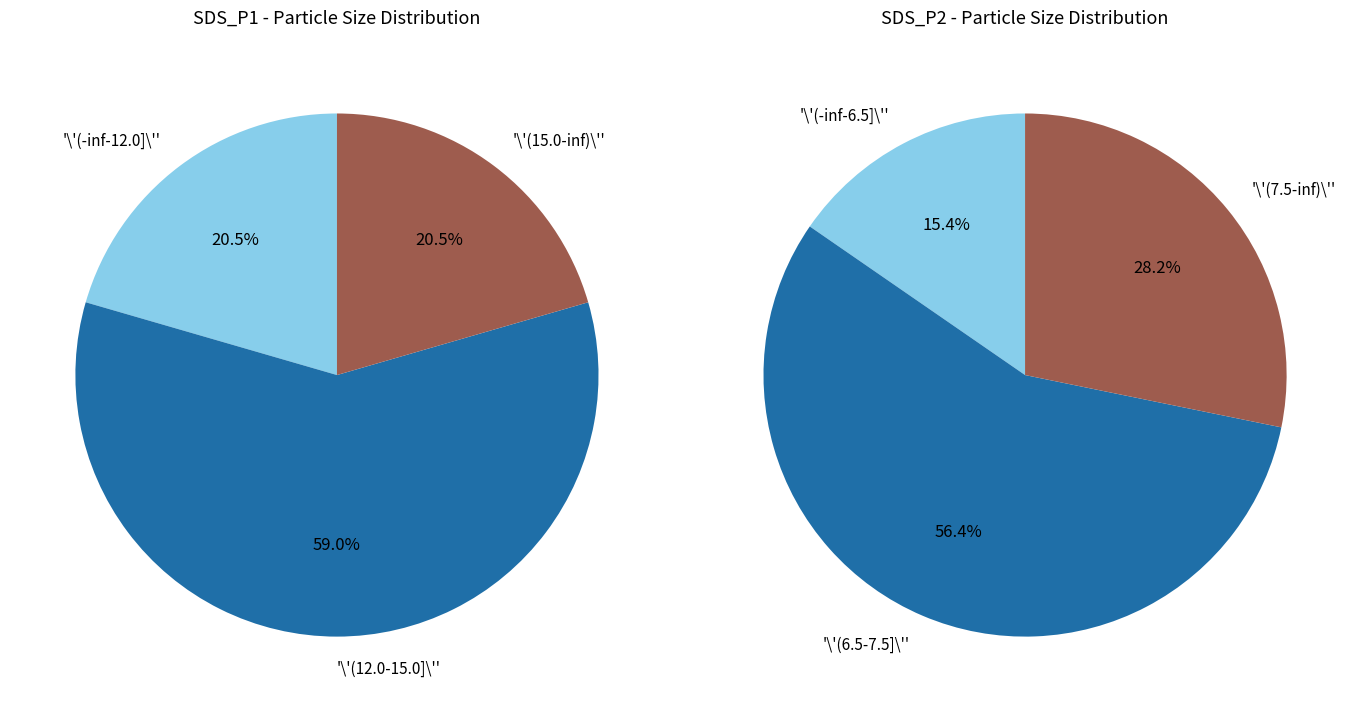

Rank the series by their maximum value, from highest to lowest.

SDS_P1, SDS_P2